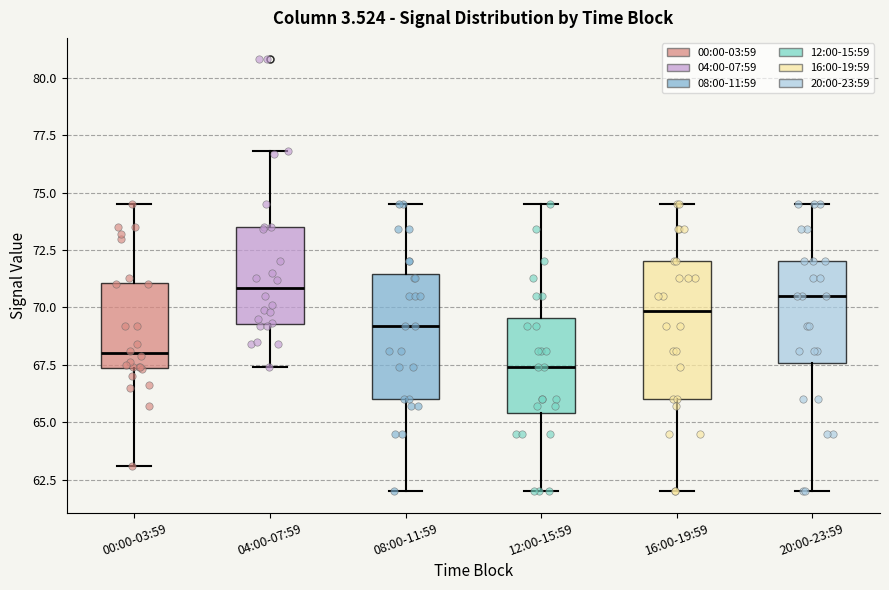

Reading left to right, transcribe this box plot: for each box, give where its median line is, the range the box spans, and where its two whiskers end, as read against the y-axis. The values are not printed on the chart, so give them approximately, as read against the axis.

00:00-03:59: median 68.0, box 67.5 to 71.0, whiskers 63.0 to 74.5
04:00-07:59: median 71.0, box 69.5 to 73.5, whiskers 67.5 to 77.0
08:00-11:59: median 69.0, box 66.0 to 71.5, whiskers 62.0 to 74.5
12:00-15:59: median 67.5, box 65.5 to 69.5, whiskers 62.0 to 74.5
16:00-19:59: median 70.0, box 66.0 to 72.0, whiskers 62.0 to 74.5
20:00-23:59: median 70.5, box 67.5 to 72.0, whiskers 62.0 to 74.5